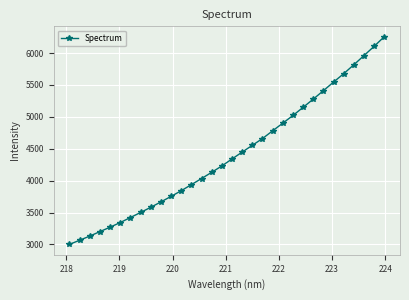

What is the value of the 7th point from the left?

3421.9